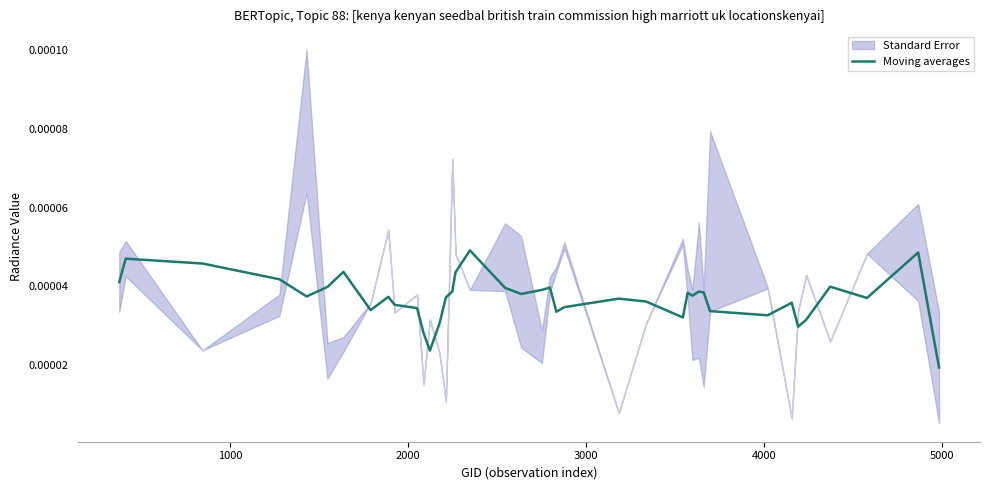

Does the chart display data point markers on the line(s)?

No